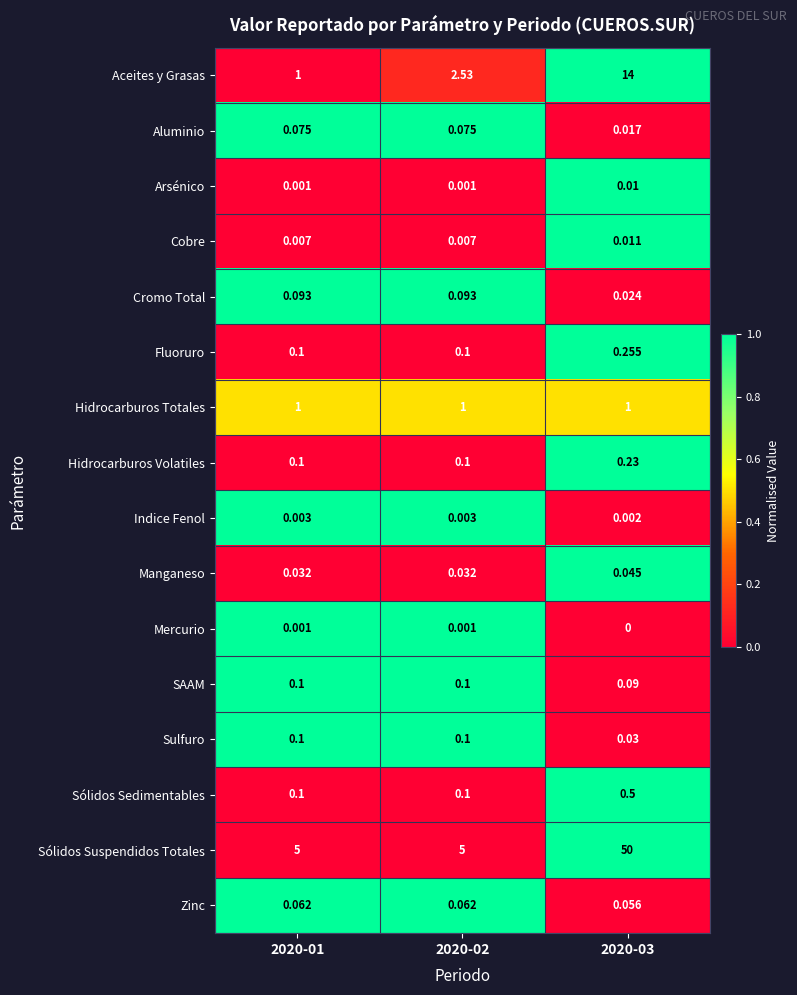

Count the number of data series in this chart.

16